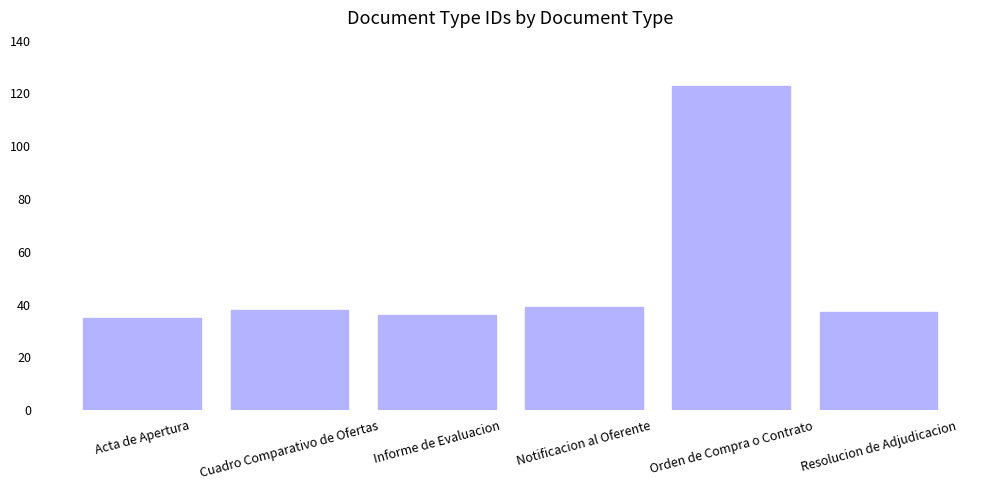

What is the change in value from Acta de Apertura to Notificacion al Oferente?

+4